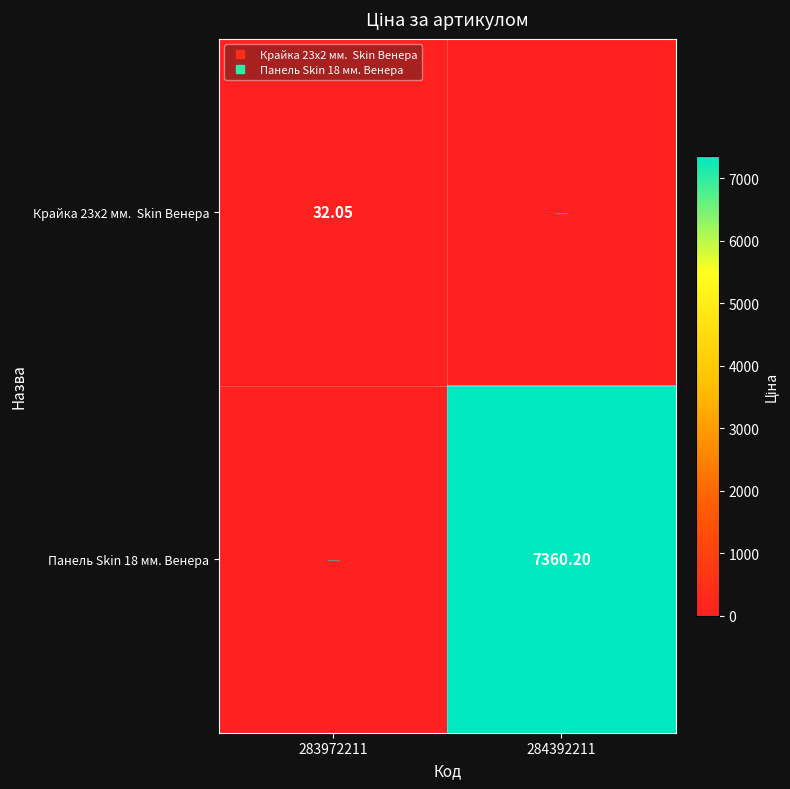

How many values in Крайка 23x2 мм. Skin Венера are above zero?

1